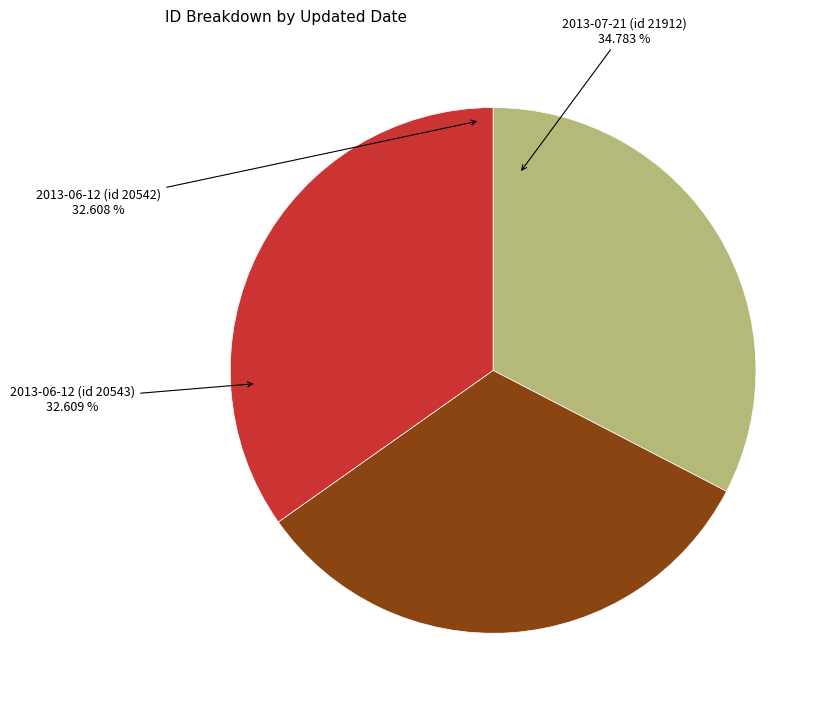

Approximately how many times larger is the value at 2013-07-21 (id 21912) compared to 2013-06-12 (id 20543)?

1.1